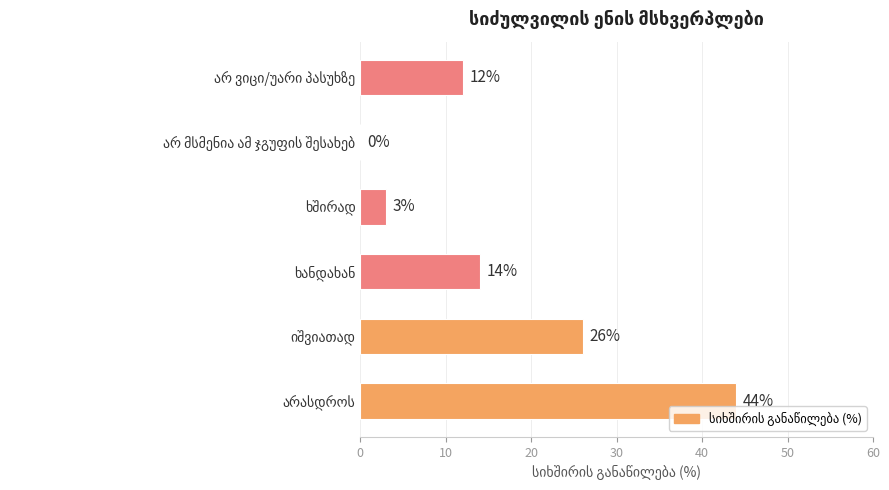

What is the sum of all values?

99